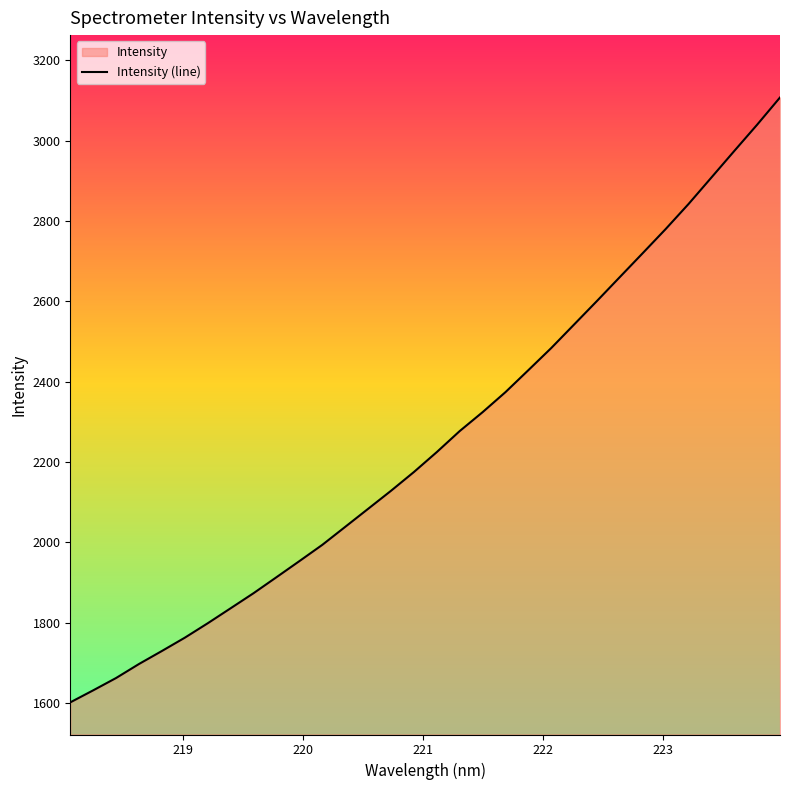

What is the difference between the maximum and minimum values?

1506.7